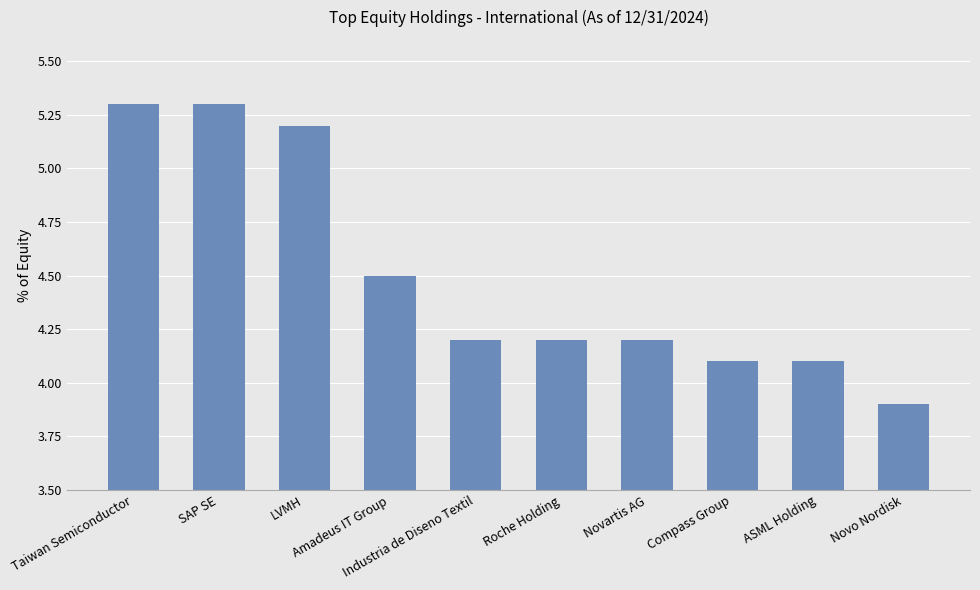

What is the maximum value shown in the chart?

5.3